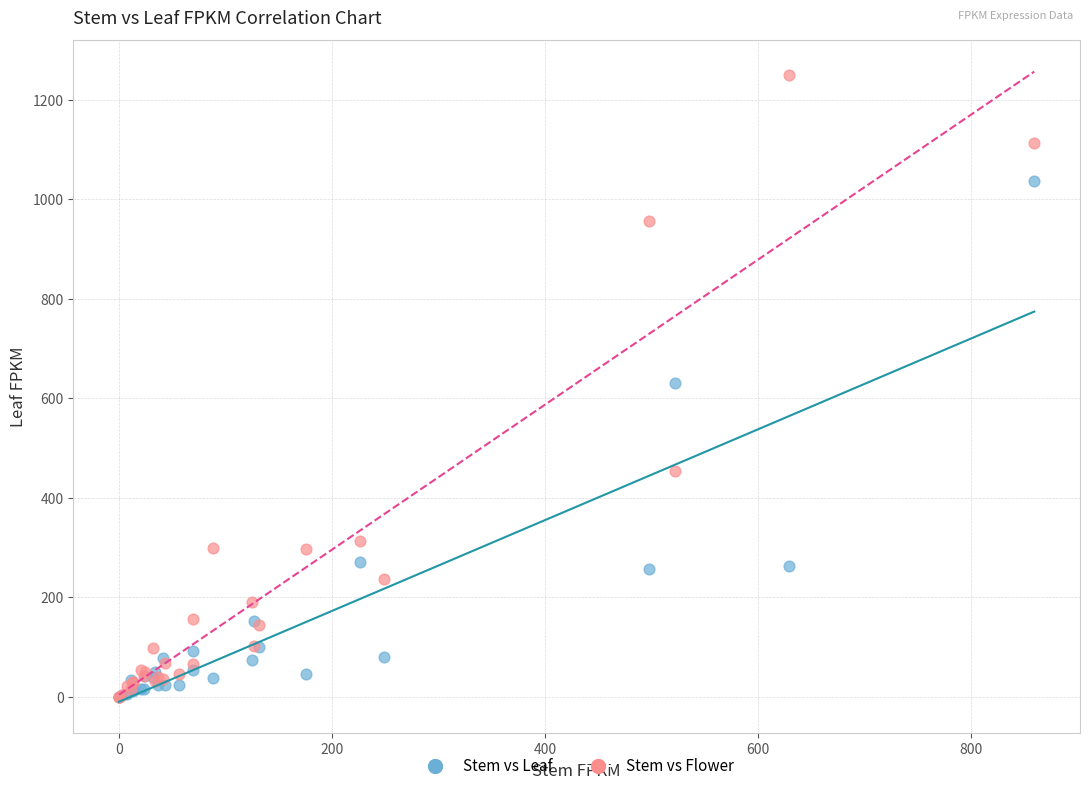

In the Stem vs Leaf series, what Y value is closest to 518?

631.0